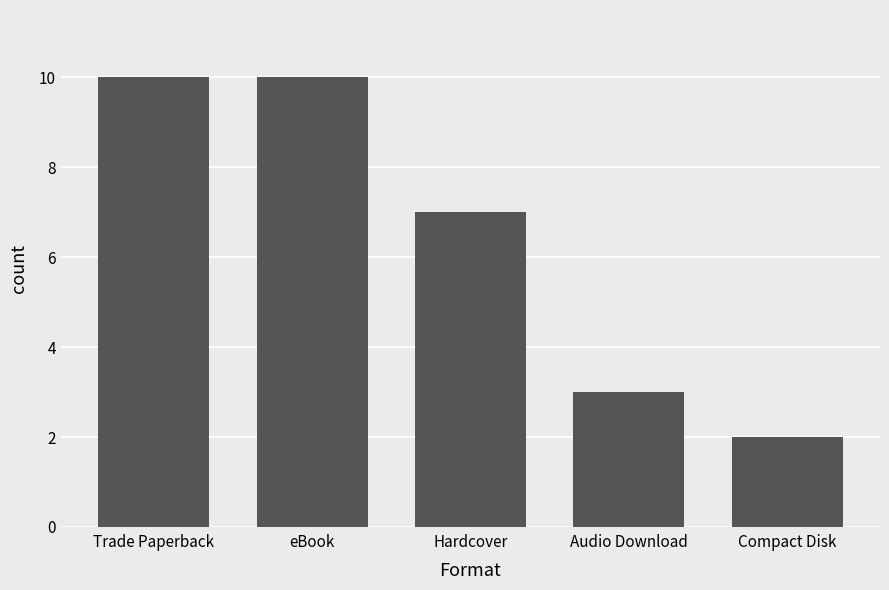

At which label is the value closest to 6?

Hardcover